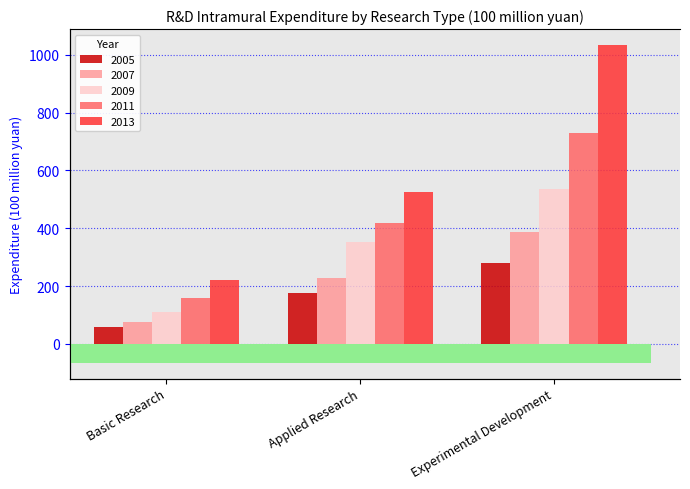

What is the smallest value displayed?

58.0